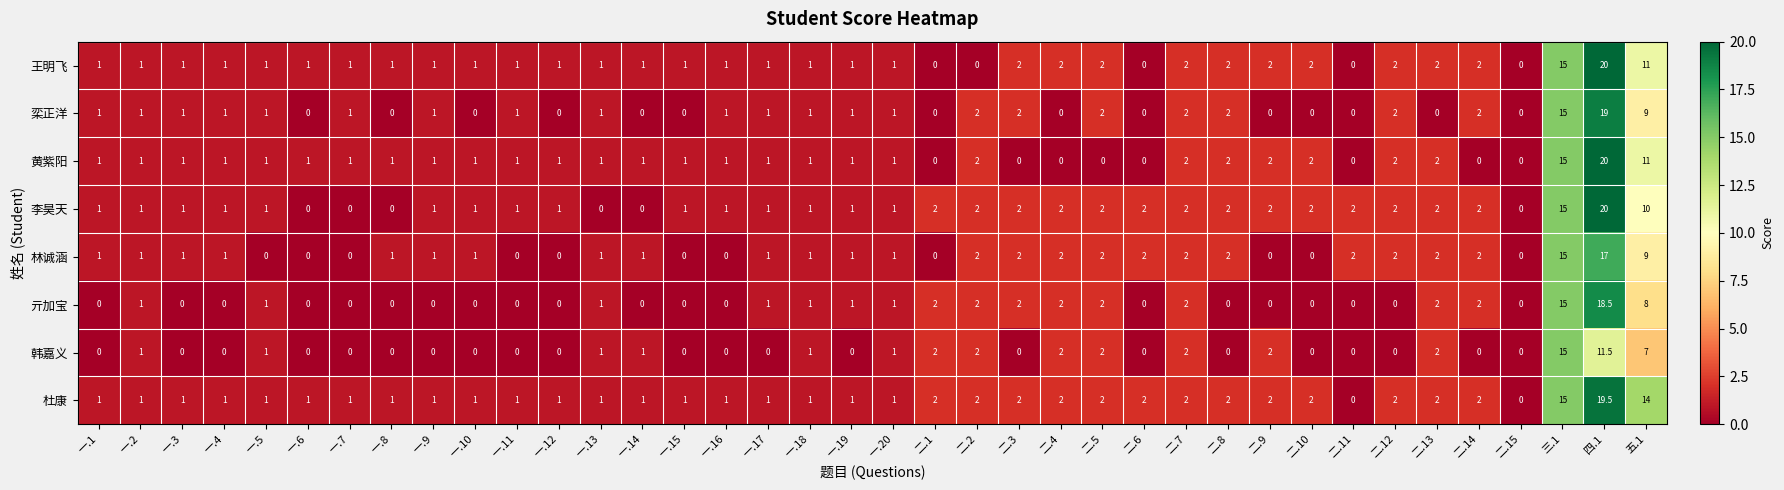

Which label corresponds to the largest value in the chart?

四.1